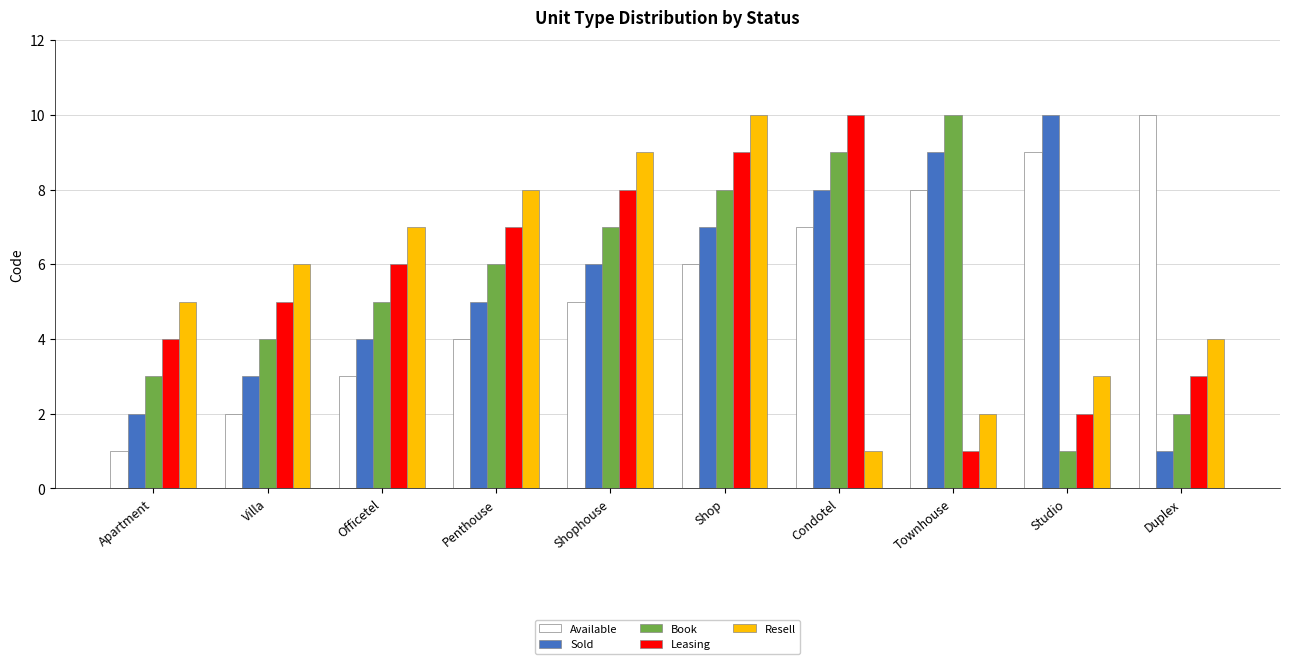

What is the highest value of the Book series?

10